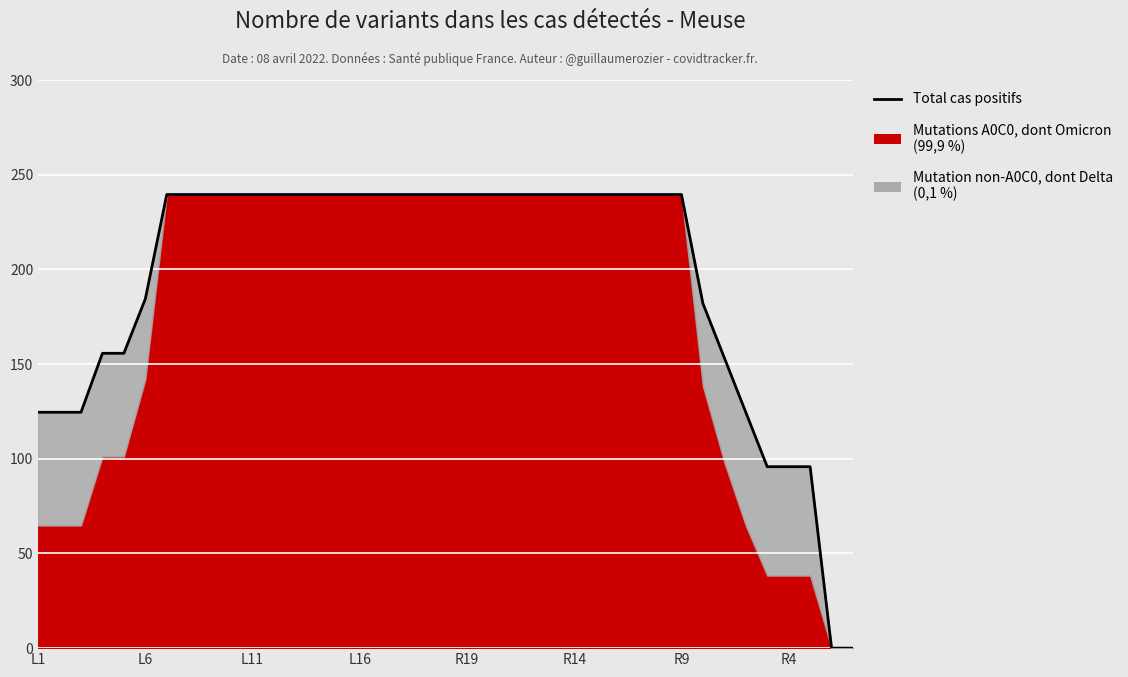

True or false: the data shows 287.5 at L6.

False